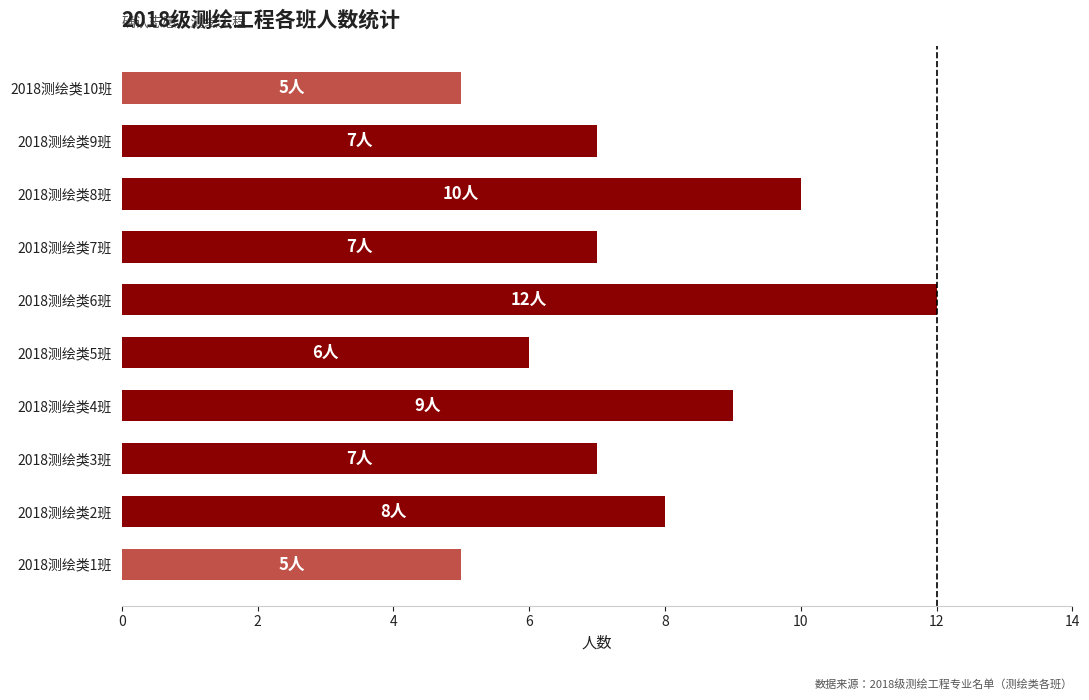

Reading bottom to top, list all the values displayed in this chart.

2018测绘类1班=5	2018测绘类2班=8	2018测绘类3班=7	2018测绘类4班=9	2018测绘类5班=6	2018测绘类6班=12	2018测绘类7班=7	2018测绘类8班=10	2018测绘类9班=7	2018测绘类10班=5